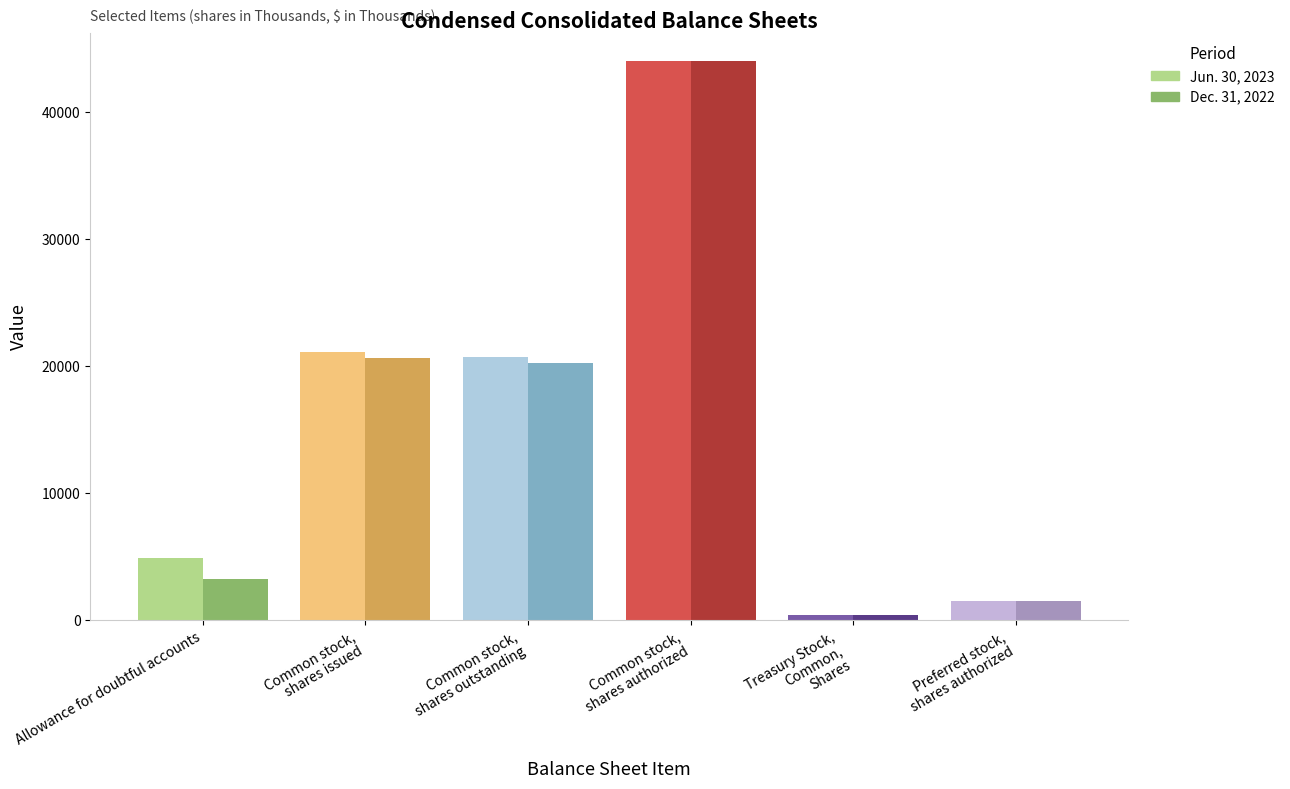

What is the average value of the Jun. 30, 2023 series?

15424